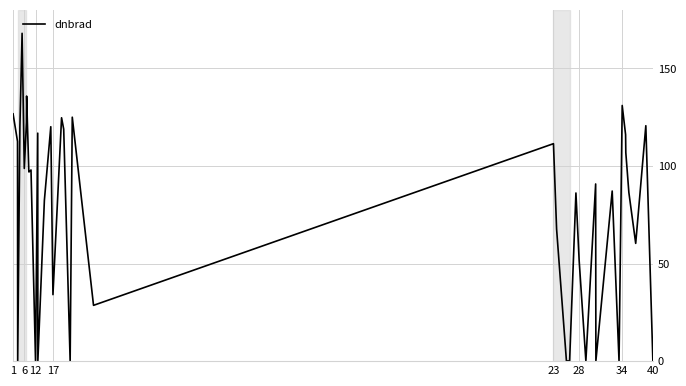

True or false: there are more than 1 points higher than both neighbors.

True